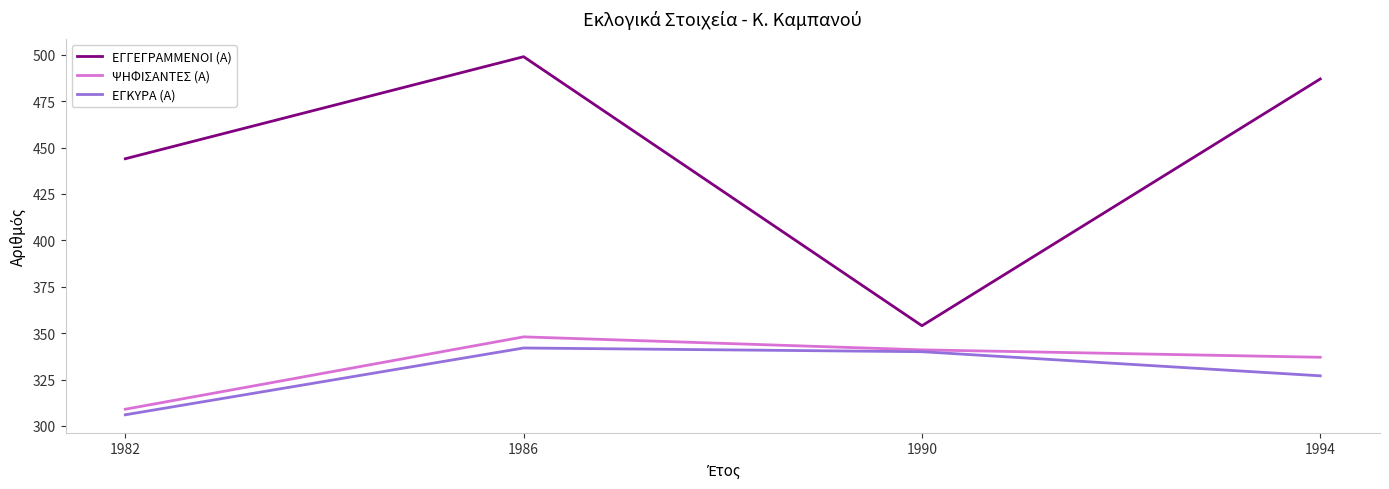

Reading left to right, extract all data points from this chart.

ΕΓΓΕΓΡΑΜΜΕΝΟΙ (Α): 1982=444	1986=499	1990=354	1994=487
ΨΗΦΙΣΑΝΤΕΣ (Α): 1982=309	1986=348	1990=341	1994=337
ΕΓΚΥΡΑ (Α): 1982=306	1986=342	1990=340	1994=327